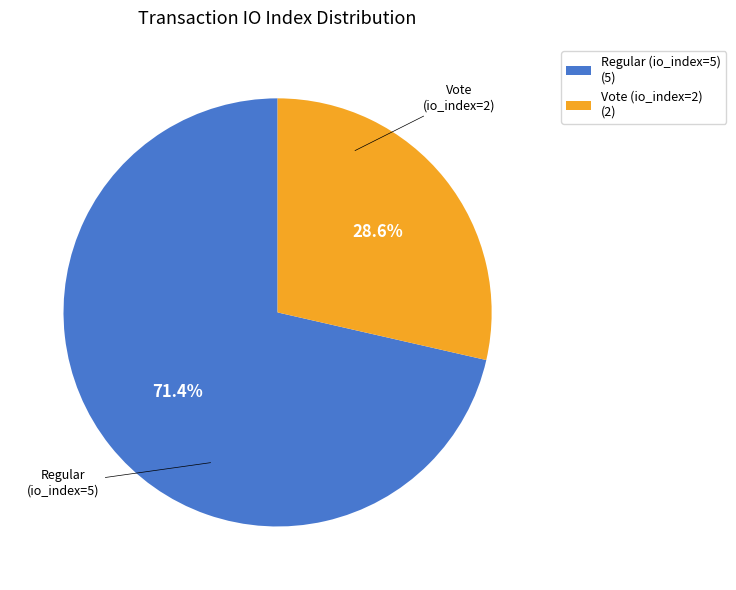

Approximately how many times larger is the value at Regular (io_index=5) compared to Vote (io_index=2)?

2.5